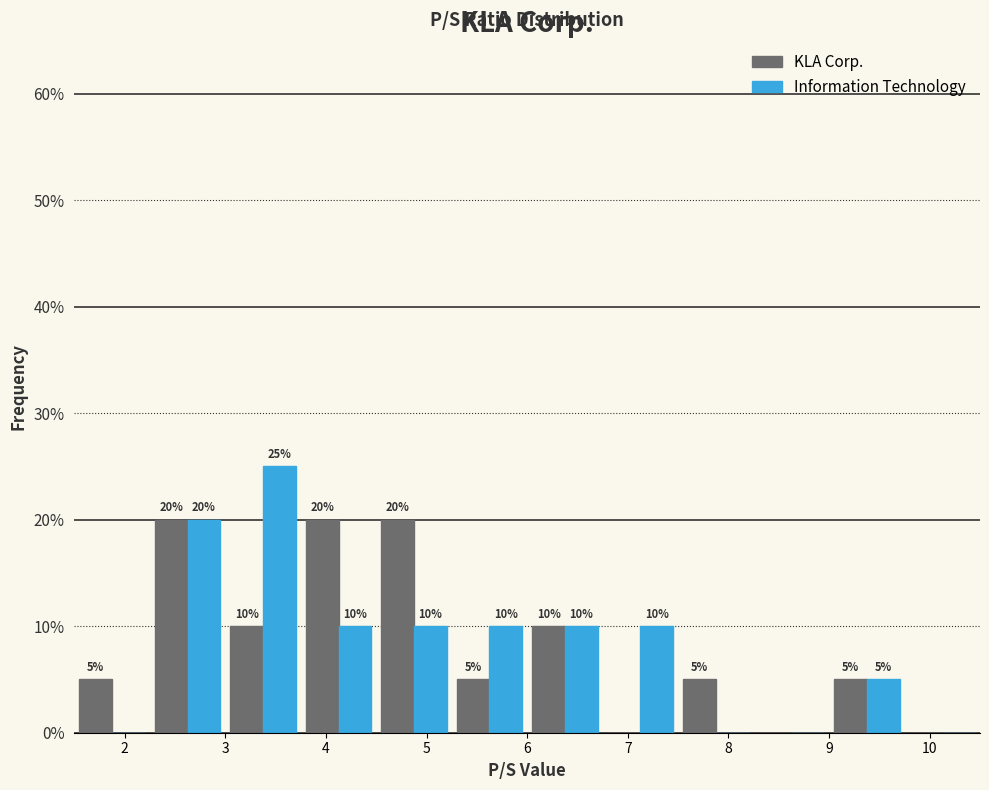

In the Information Technology series, which range on the x-axis has the tallest bar?

3.00 to 3.75